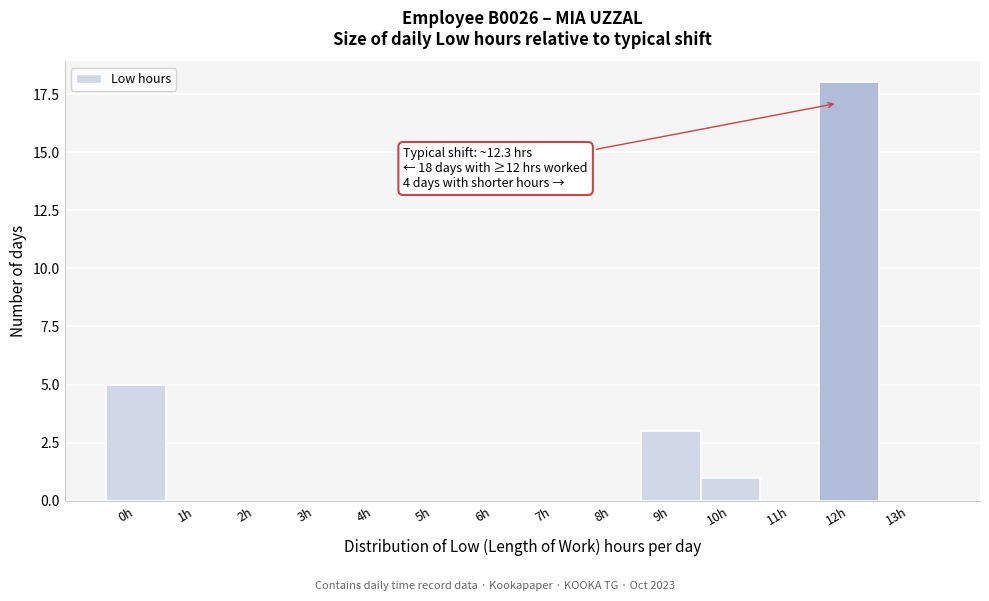

Reading left to right, what are all the values shown in this chart?

0h=5	1h=0	2h=0	3h=0	4h=0	5h=0	6h=0	7h=0	8h=0	9h=3	10h=1	11h=0	12h=18	13h=0